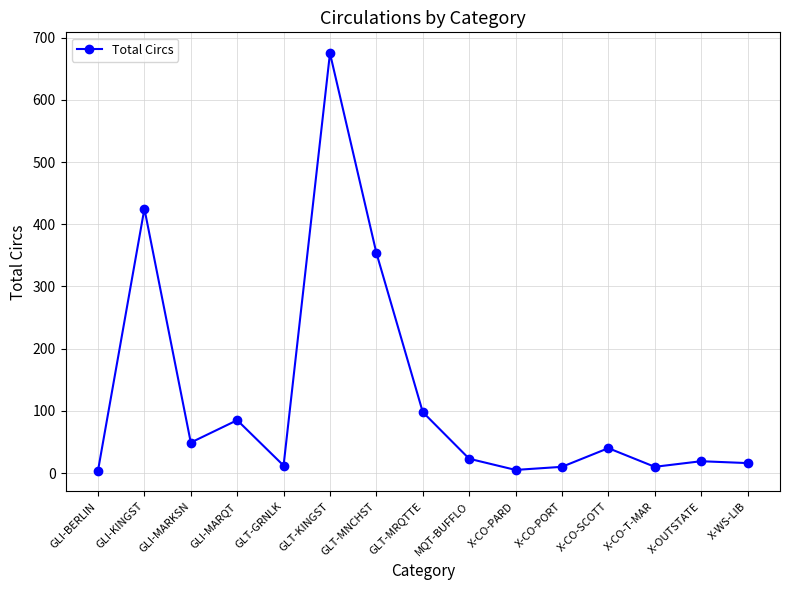

The chart shows a value of 692 at GLI-KINGST. True or false?

False